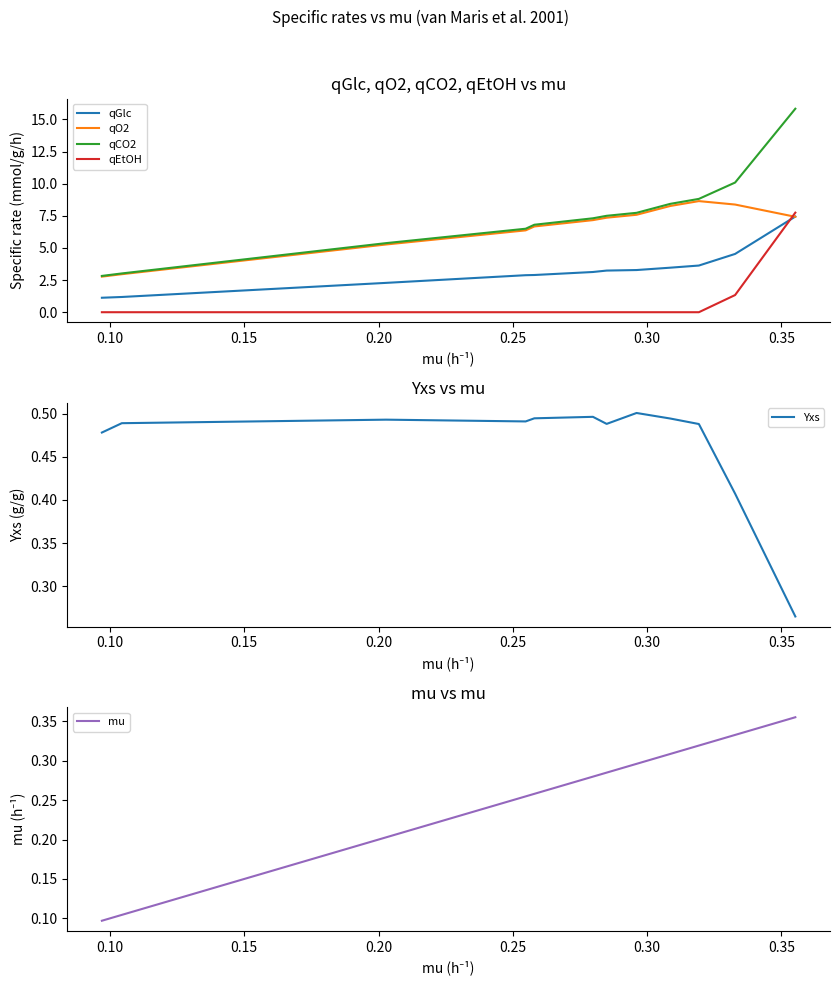

How many lines are shown in the chart?

6